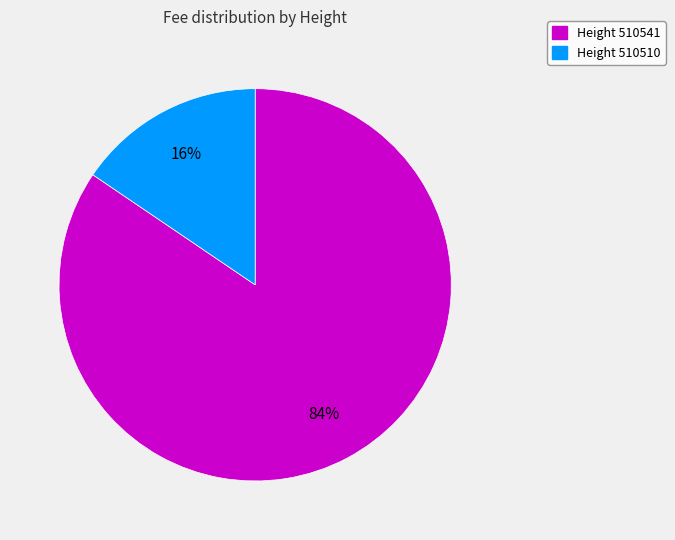

Is there a majority slice in this chart?

Yes